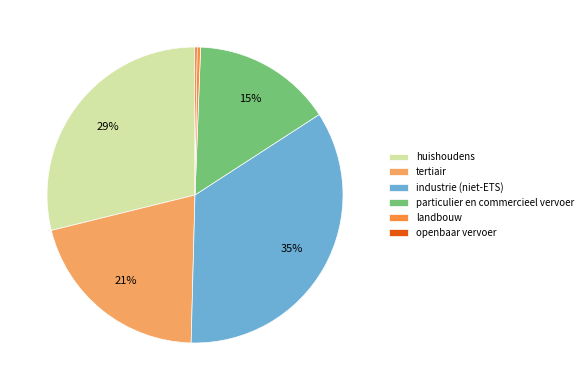

To the nearest percent, what is the difference between the particulier en commercieel vervoer and huishoudens slice percentages?

14%